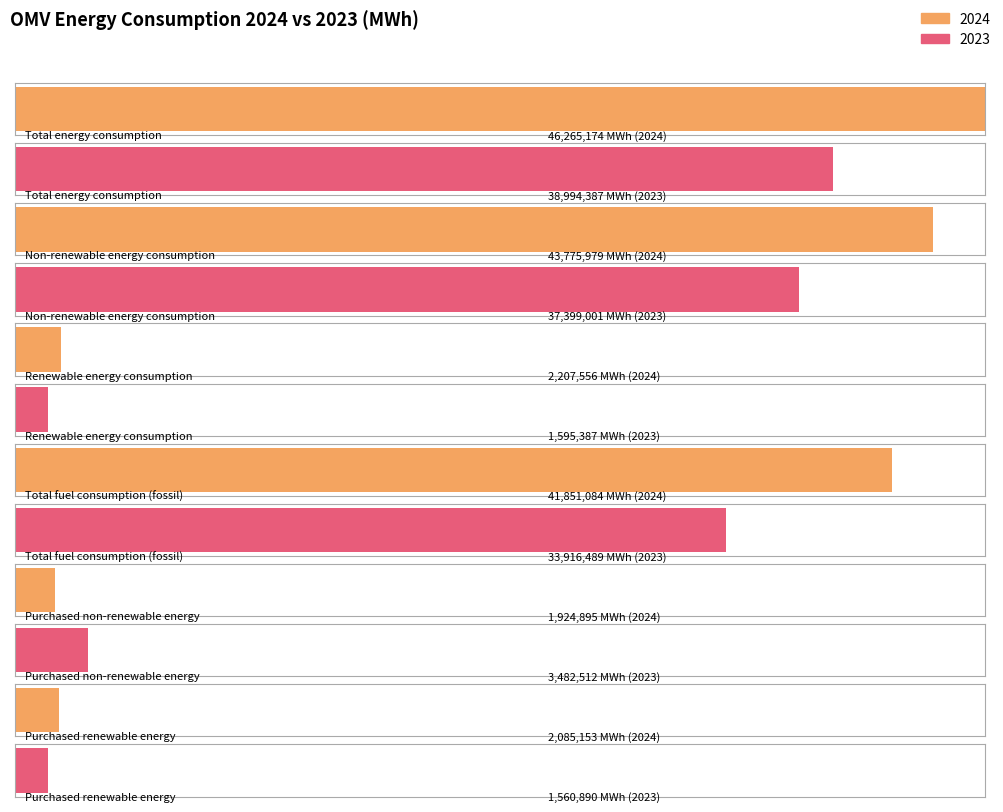

Where is 2023 nearest to the value 20277638?

Total fuel consumption (fossil)